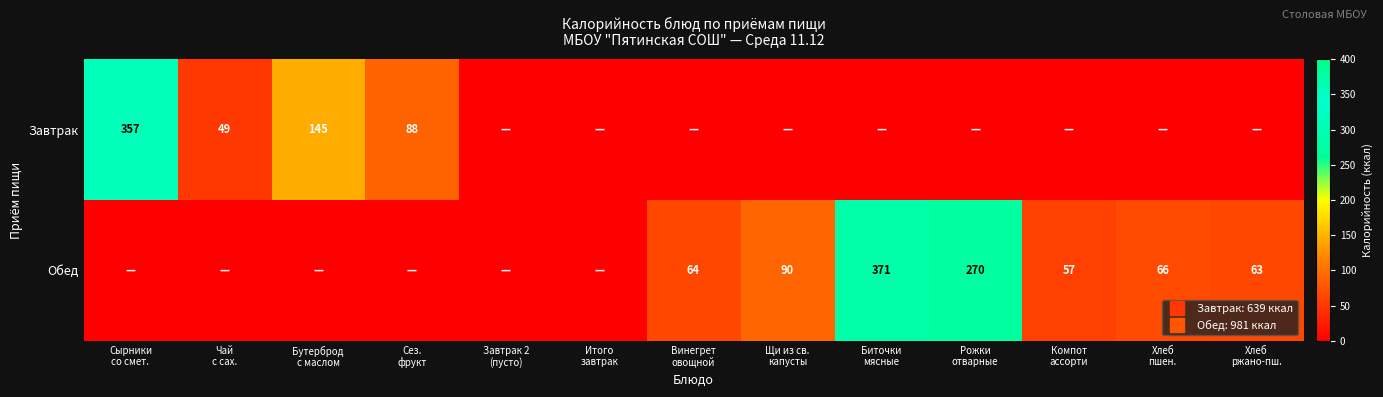

What is the average value of the Завтрак series?

49